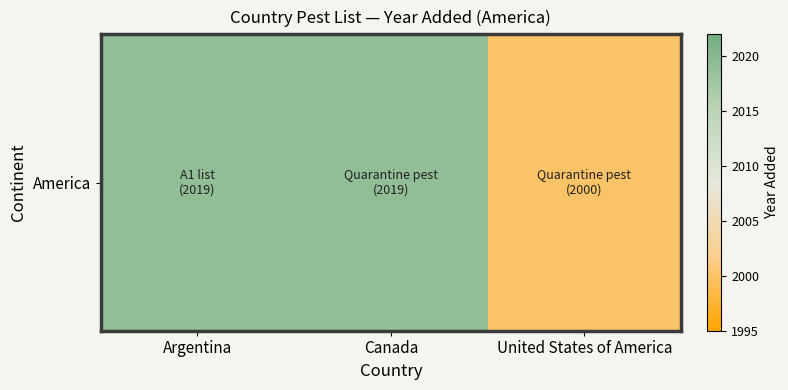

How many values are between 2000 and 2019?

3